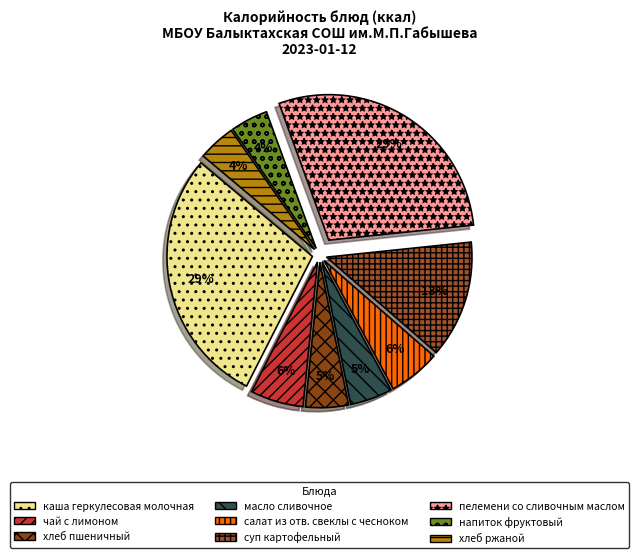

To the nearest percent, what percentage of the pie is чай с лимоном?

6%